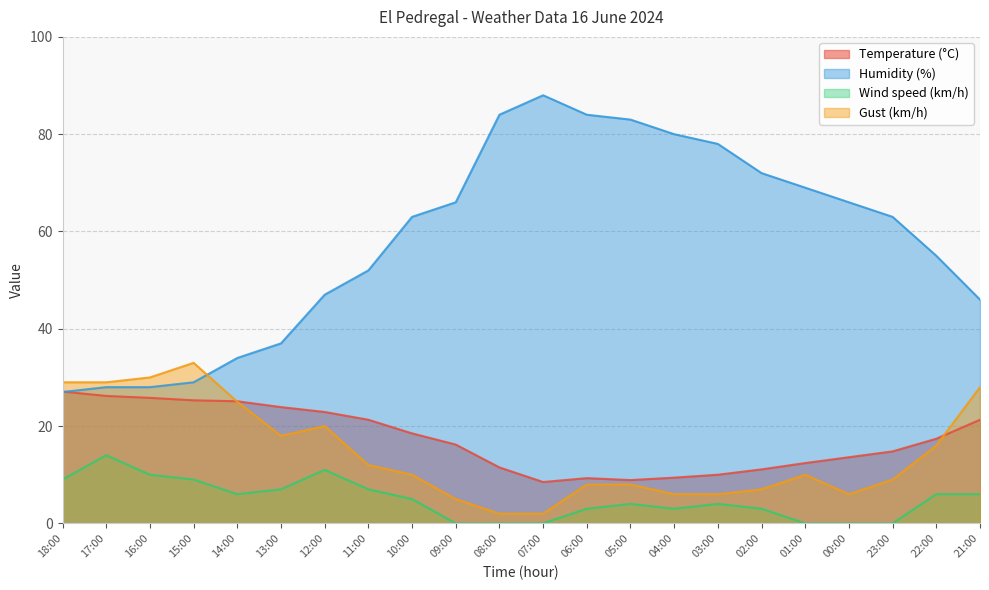

What is the label of the 14th point from the left?

05:00